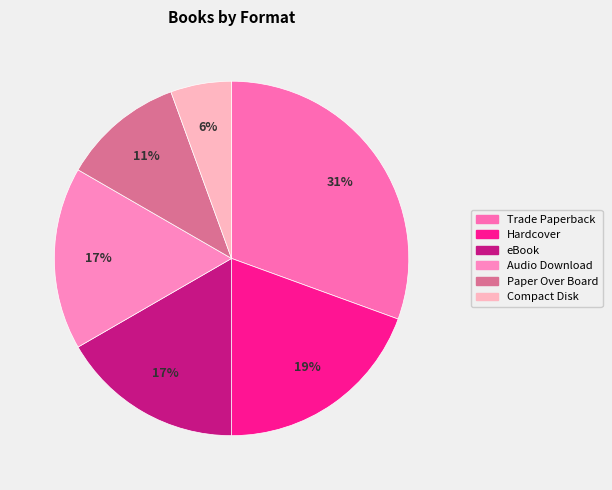

Is Hardcover the majority of the pie?

No